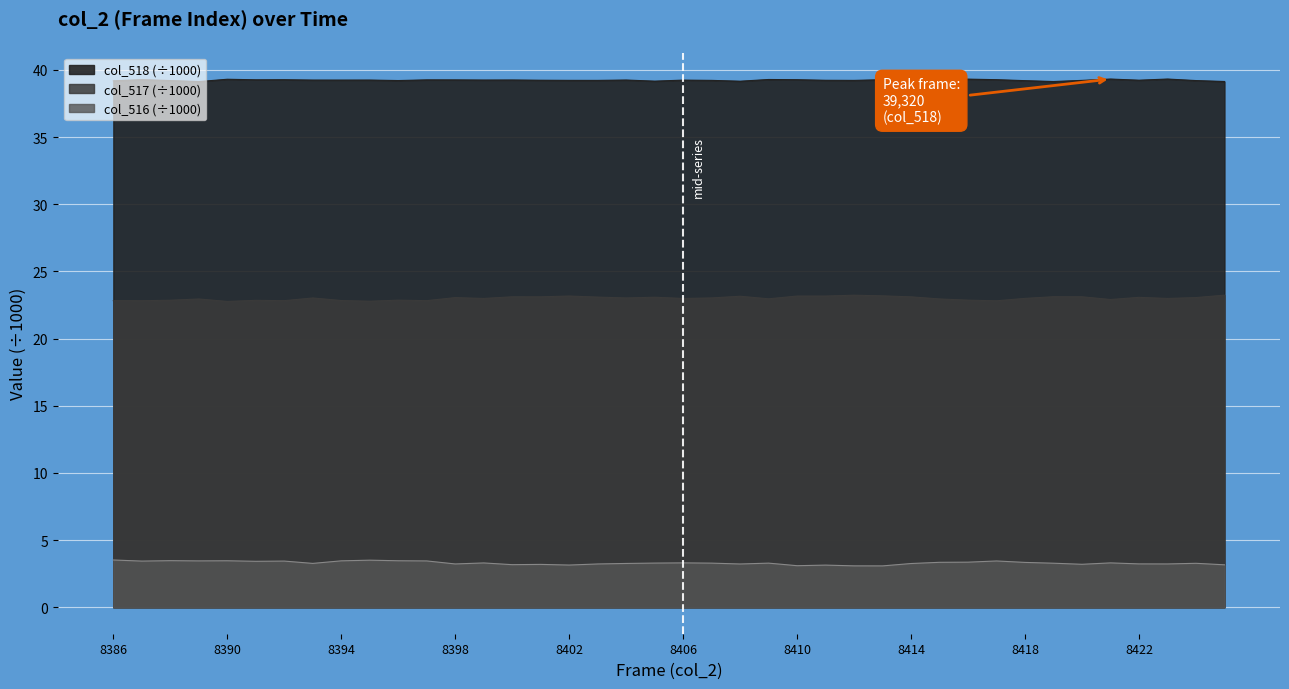

The value of col_518 at 8396 is 27.4. True or false?

False